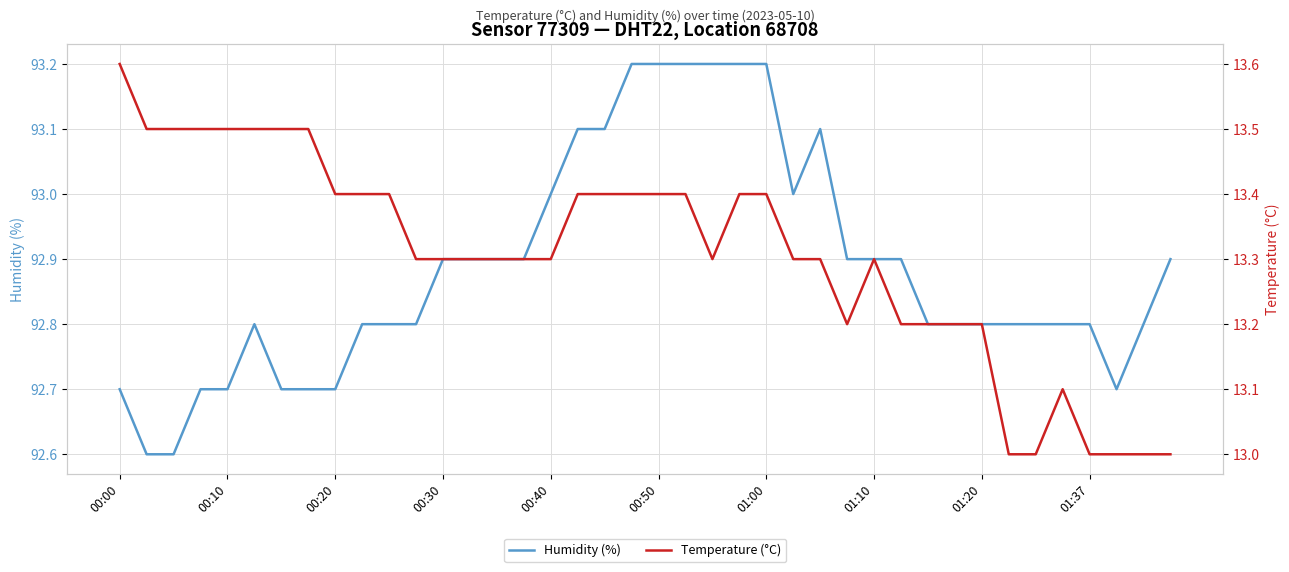

What is the smallest value displayed?

13.0